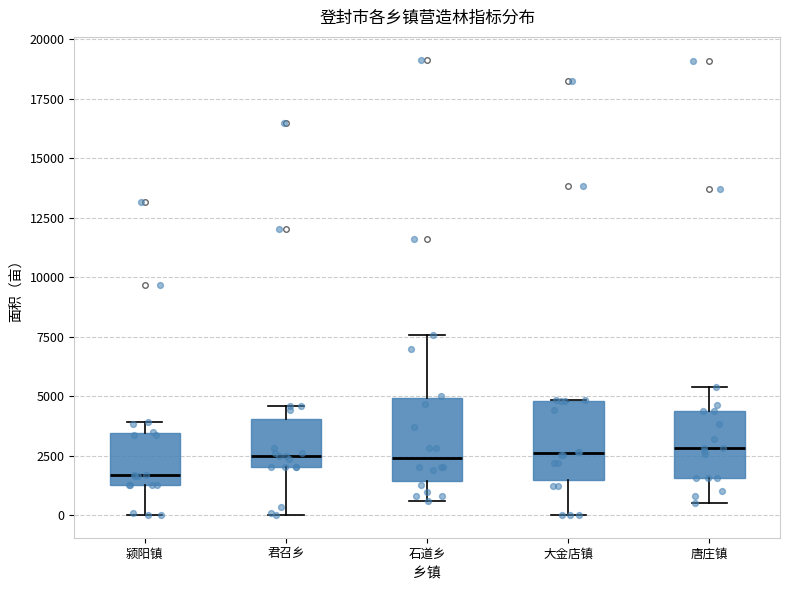

Which box's median line is the lowest?

颍阳镇